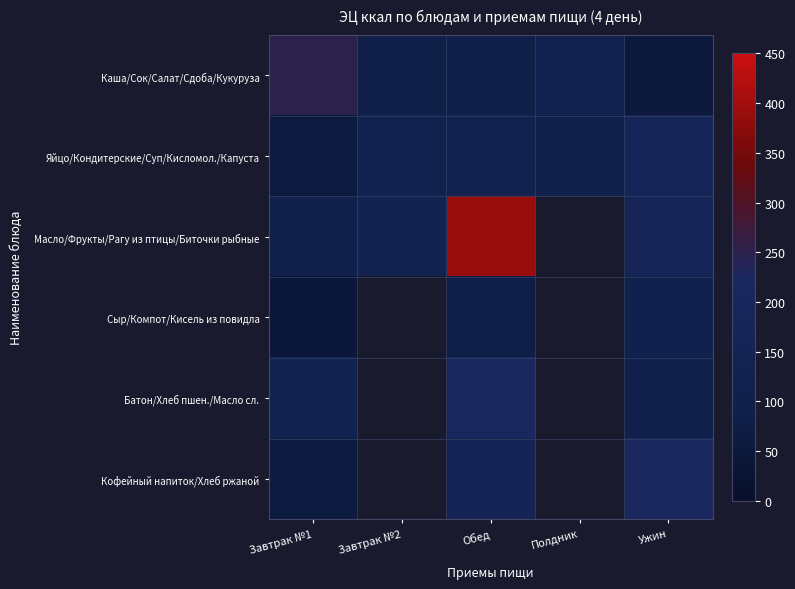

Between Обед and Завтрак №2, which is larger?

Завтрак №2